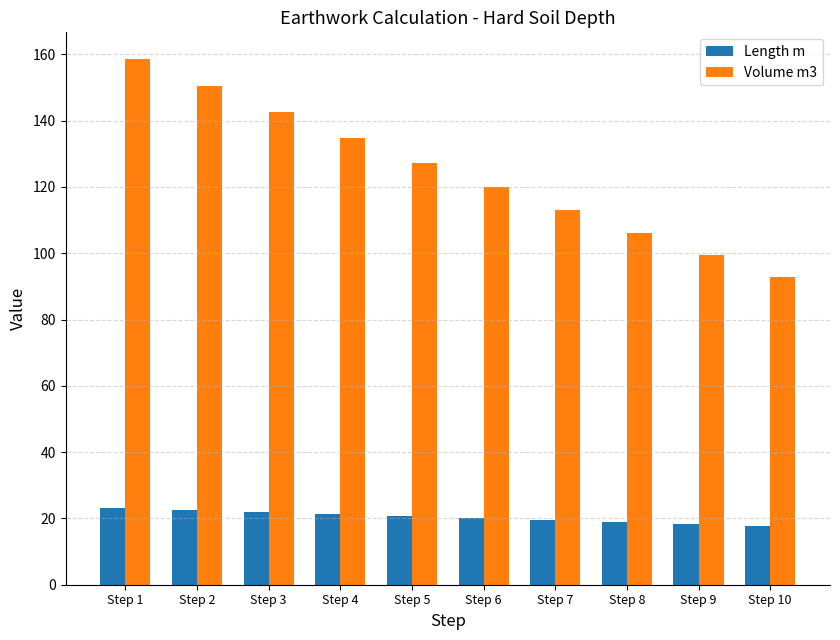

The value of Volume m3 at Step 6 is 120.0. True or false?

True